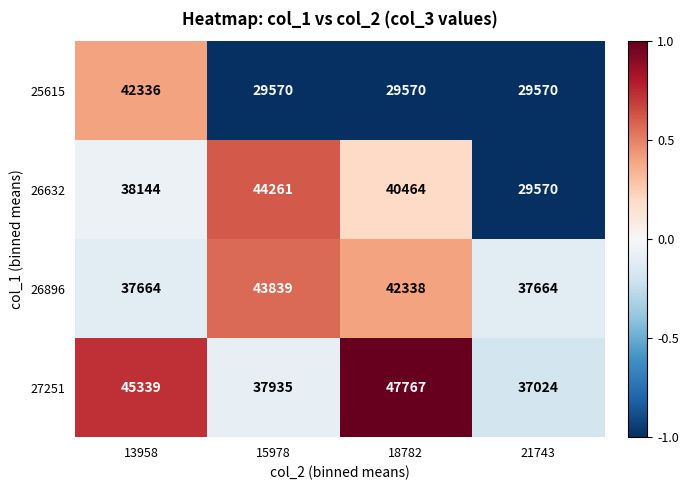

What is the difference between the maximum and second lowest values in the 26896 series?

6175